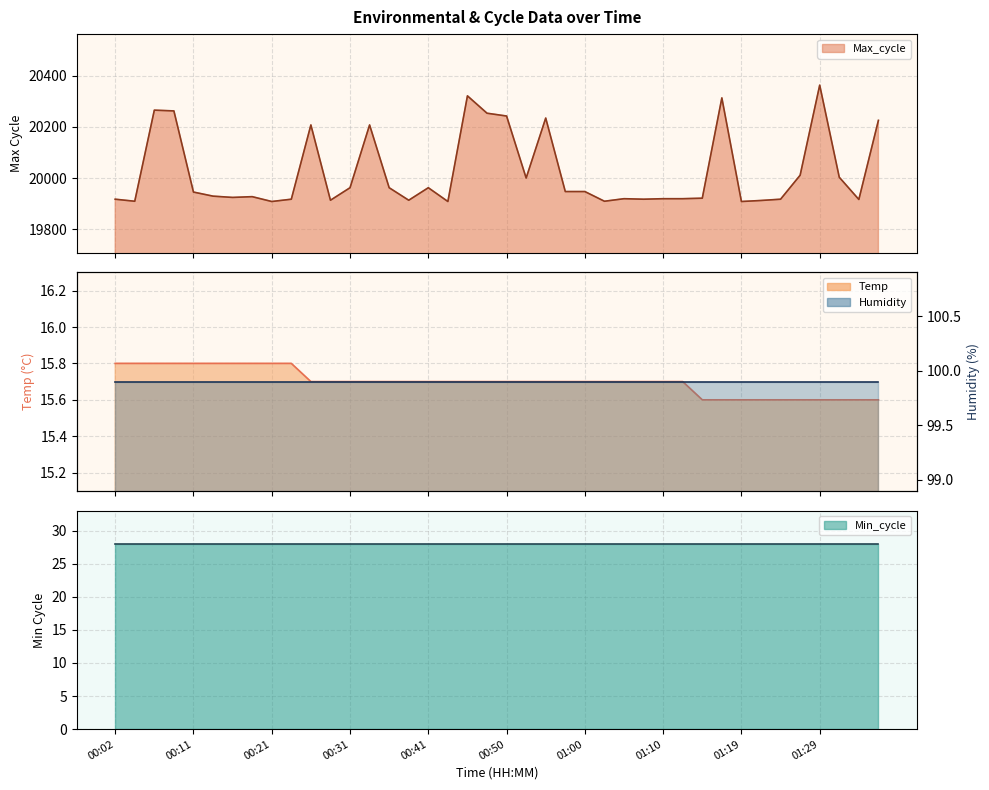

True or false: Temp has more than 0 interior local peaks.

False